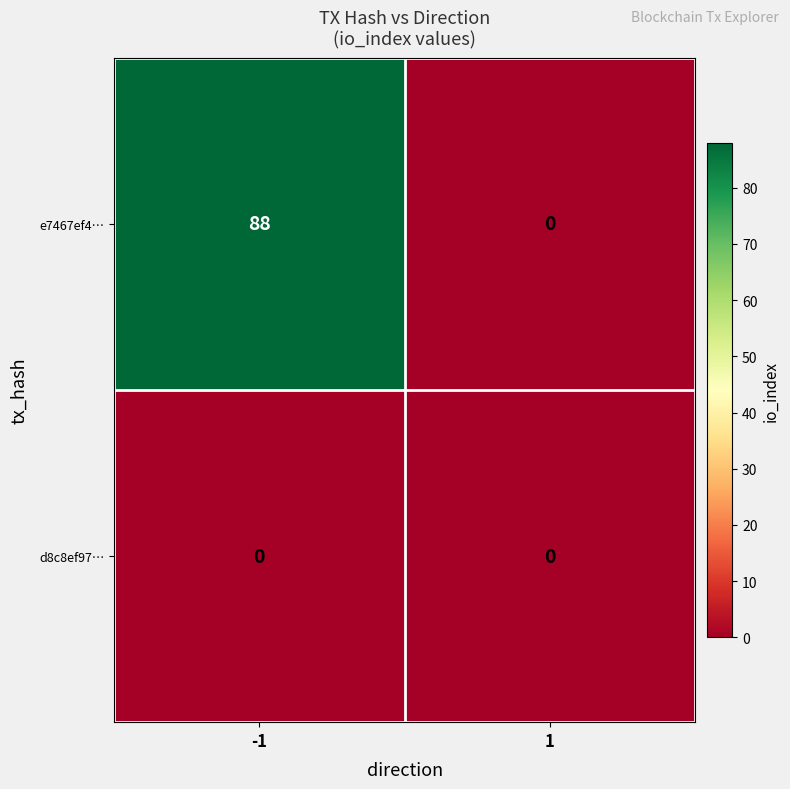

What is the sum of the e7467ef4… values at -1 and 1?

88